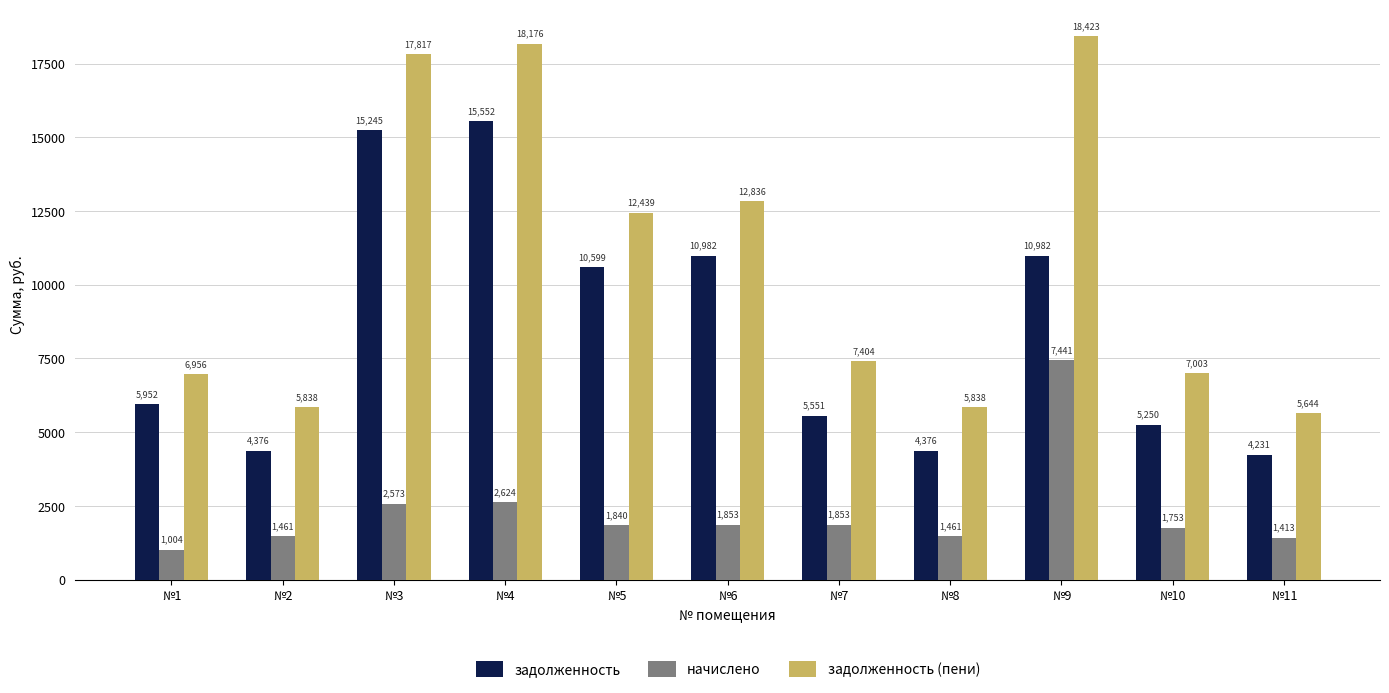

What value does the задолженность series have at №1?

5952.0